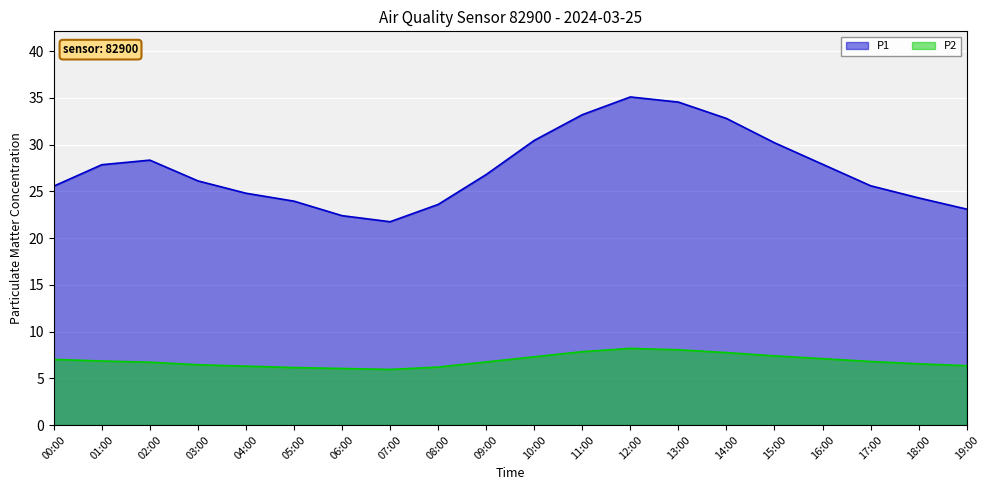

True or false: P1 and P2 cross at least once.

False